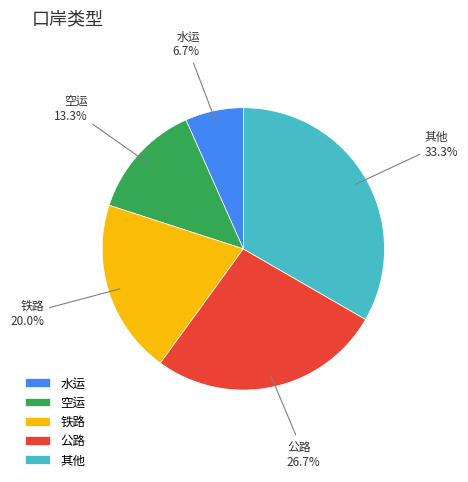

The 公路 slice represents 38% of the pie. True or false?

False